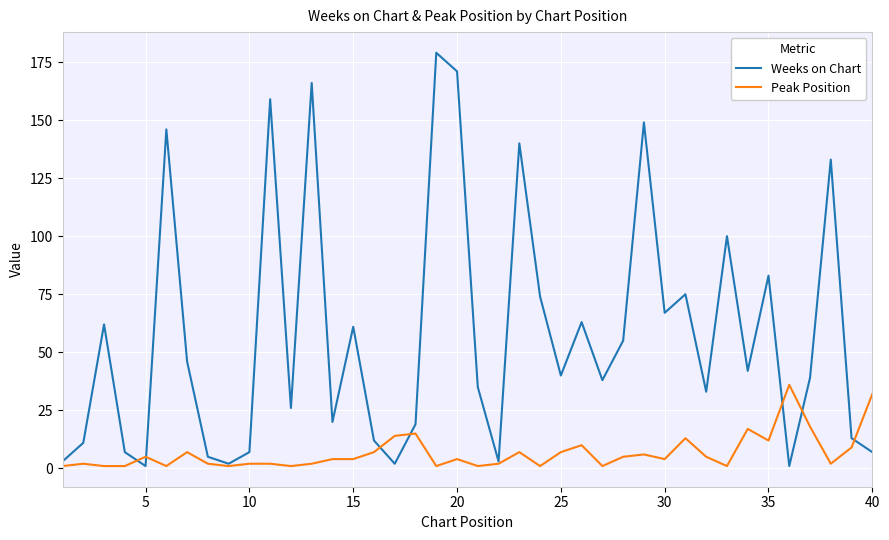

Does the chart have visible grid lines?

Yes